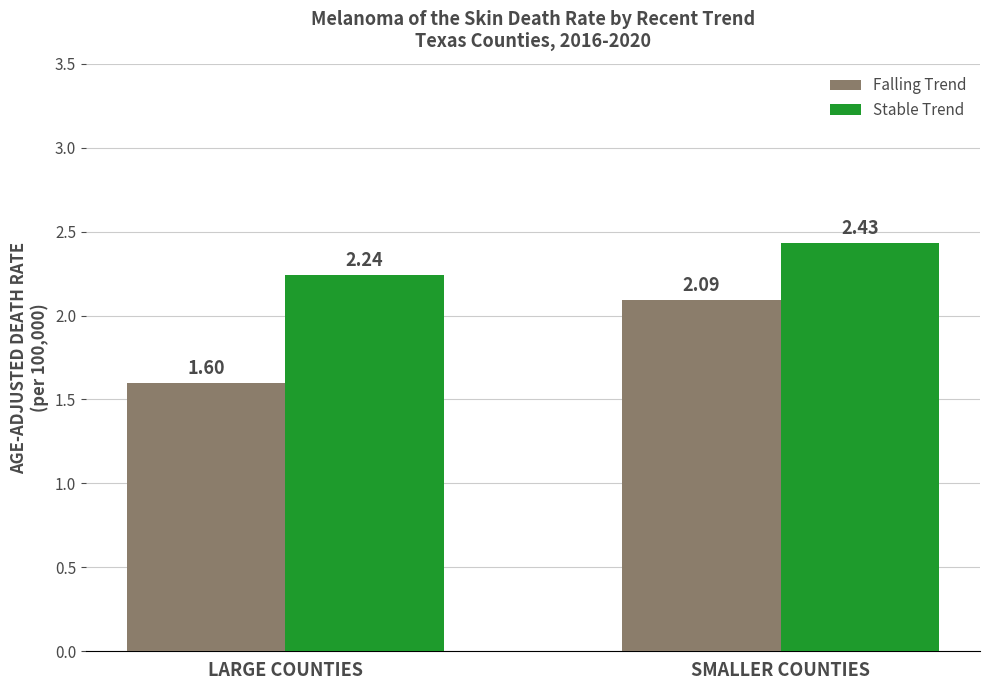

At which category is the sum across all series the highest?

SMALLER COUNTIES